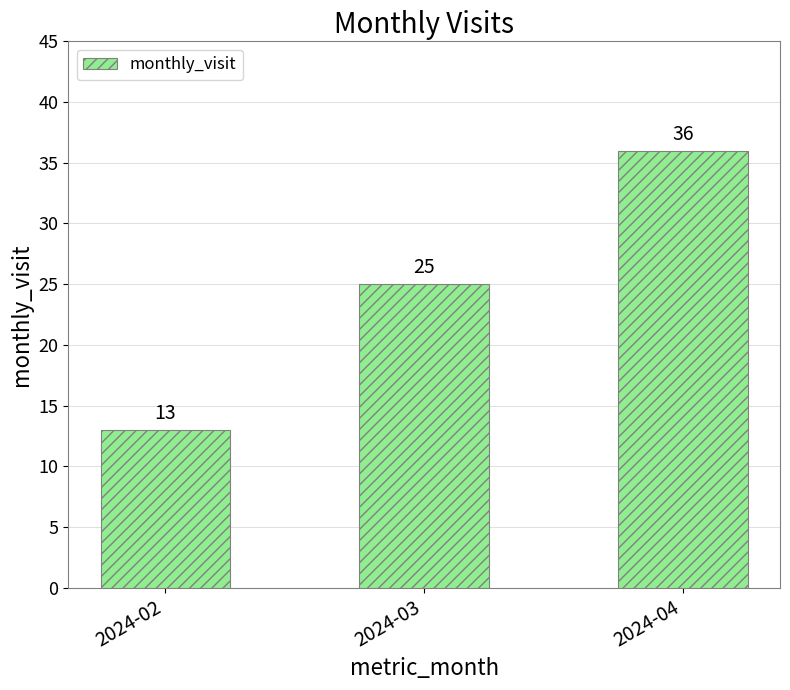

The value at 2024-03 is 6. True or false?

False